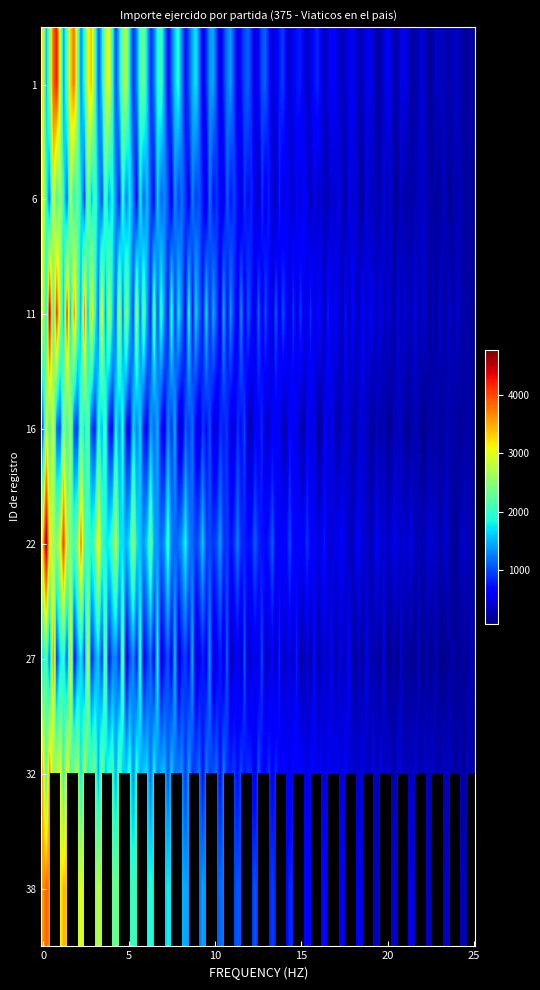

What is the difference between the maximum and minimum values?

4137